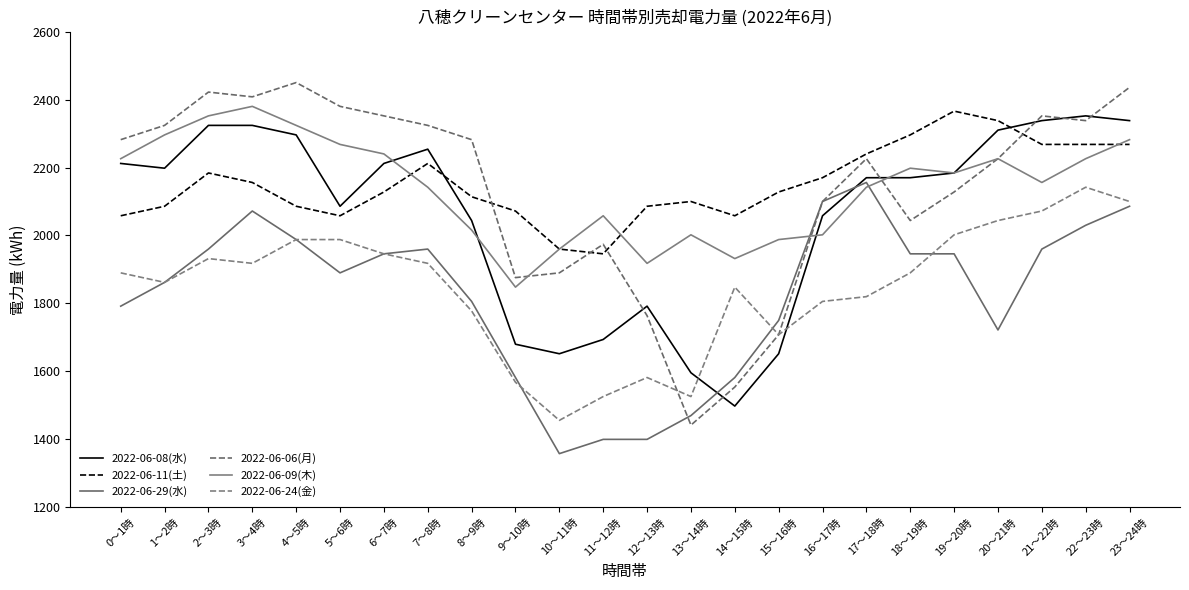

What is the label of the 7th point from the right?

17～18時